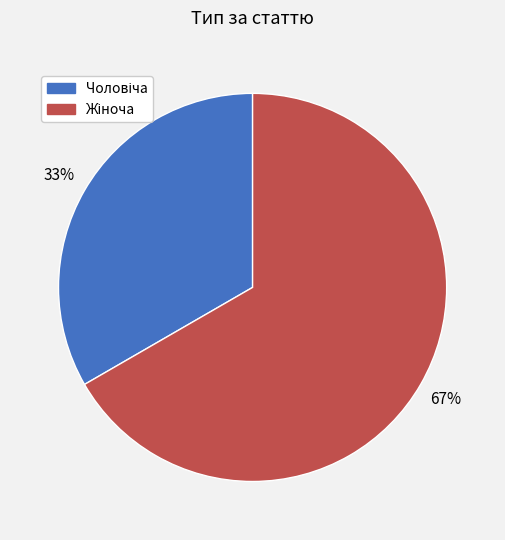

To the nearest percent, what is the average slice percentage?

50%